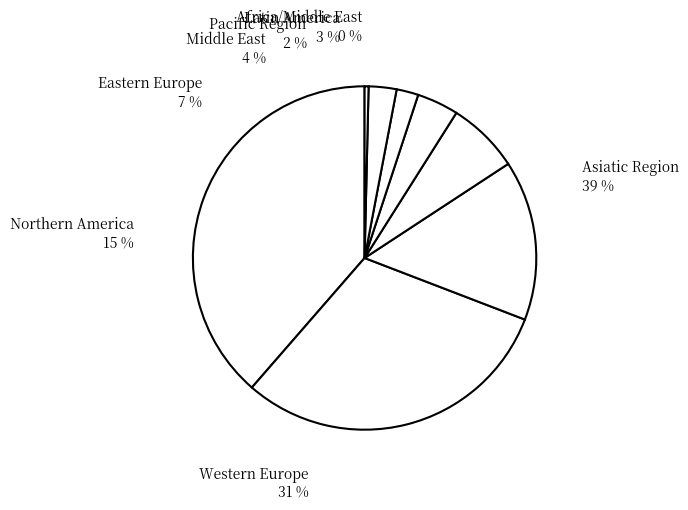

Which category has the smallest portion of the pie?

Africa/Middle East